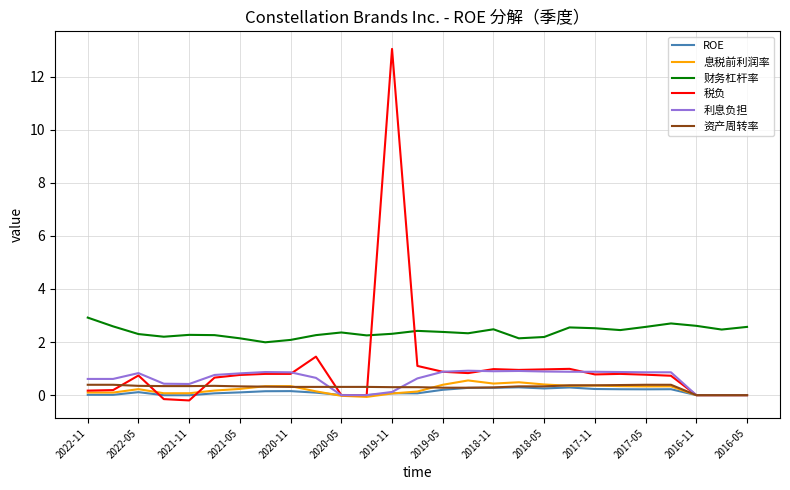

Is this an area chart (filled region under the line)?

No